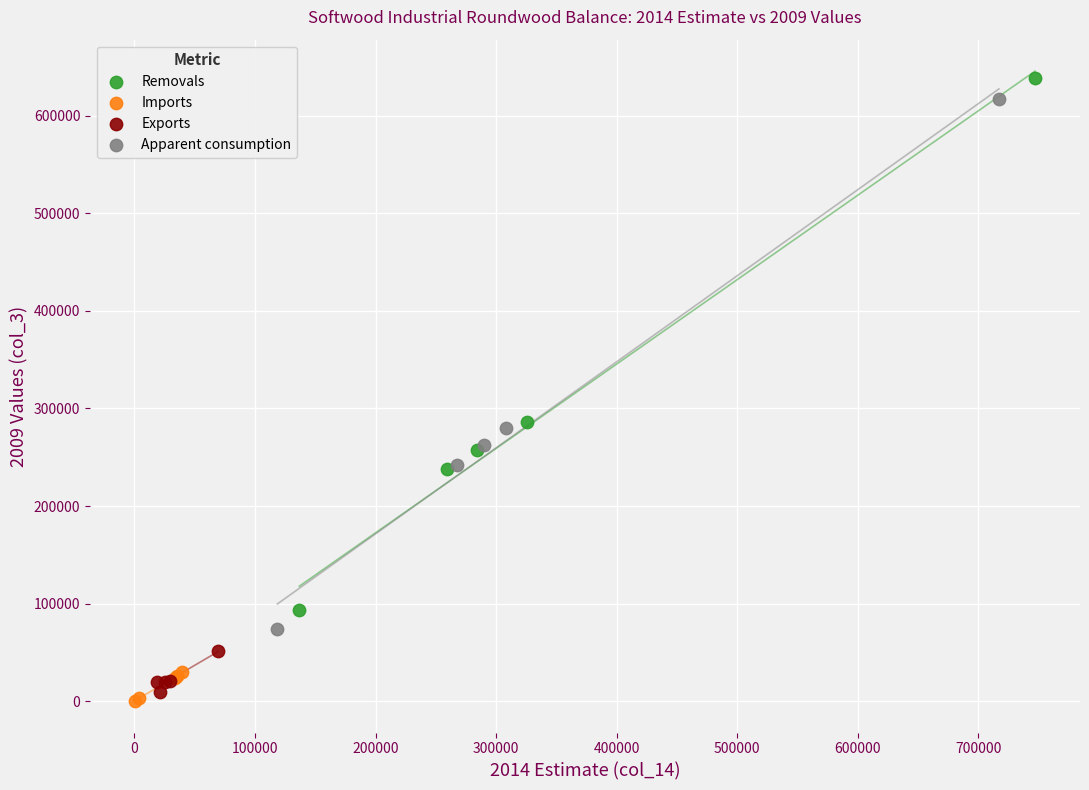

Which series reaches the minimum Y coordinate?

Imports